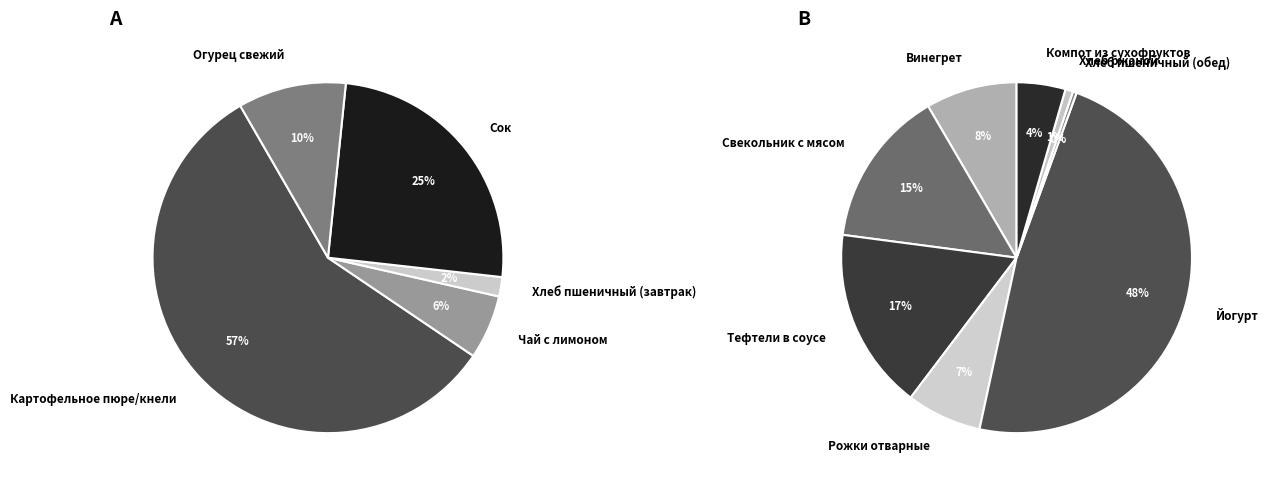

Count the number of slices in the pie.

13